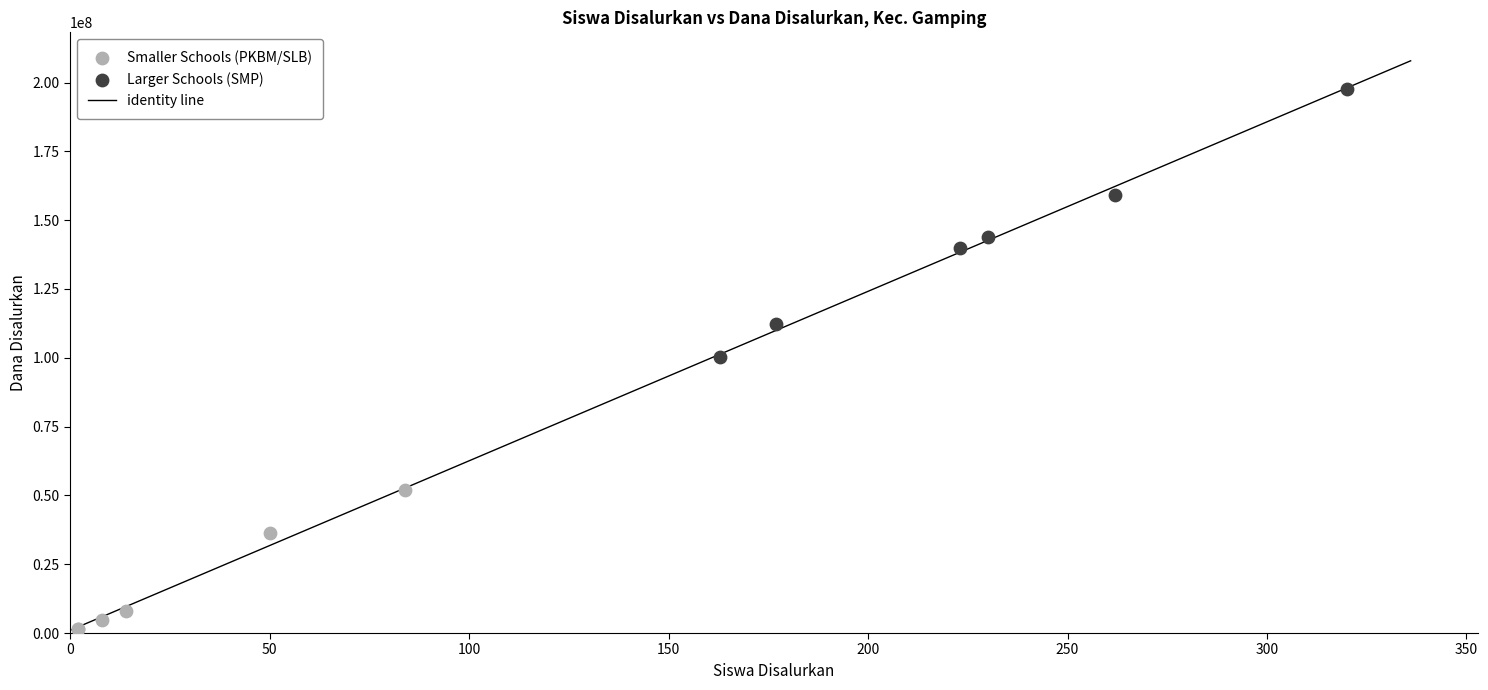

Which series has the widest spread of Y values?

Larger Schools (SMP)